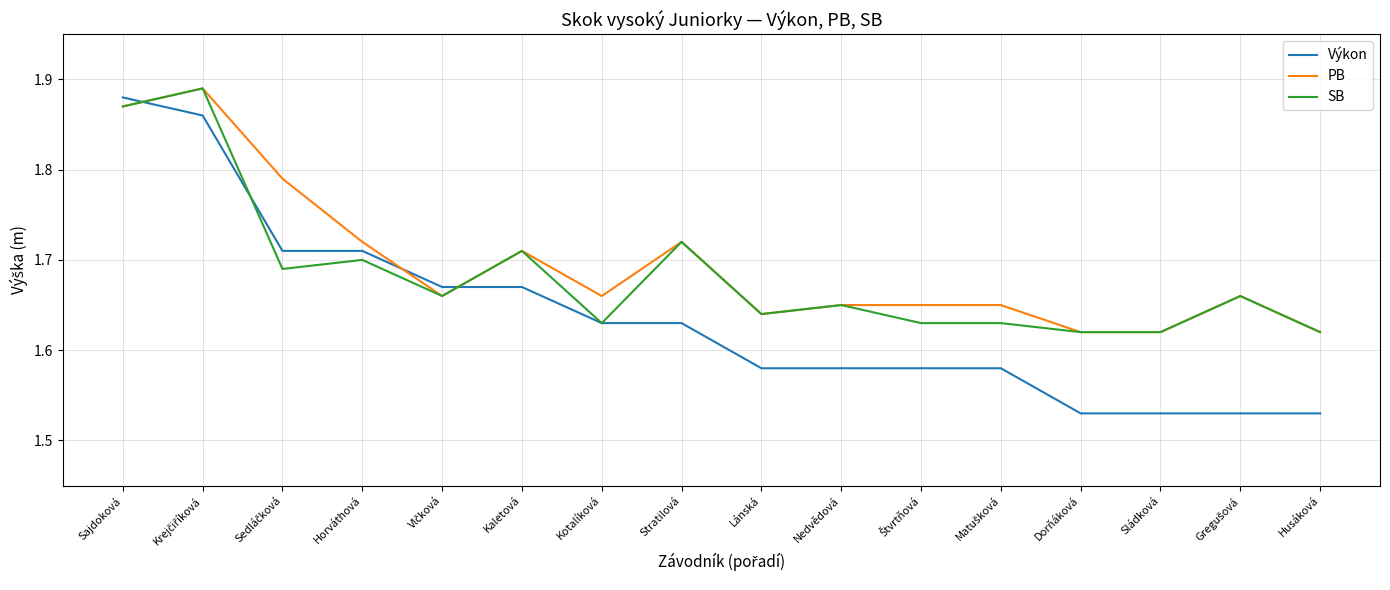

Is the value of PB at Kotalíková greater than the value of Výkon at Sládková?

Yes